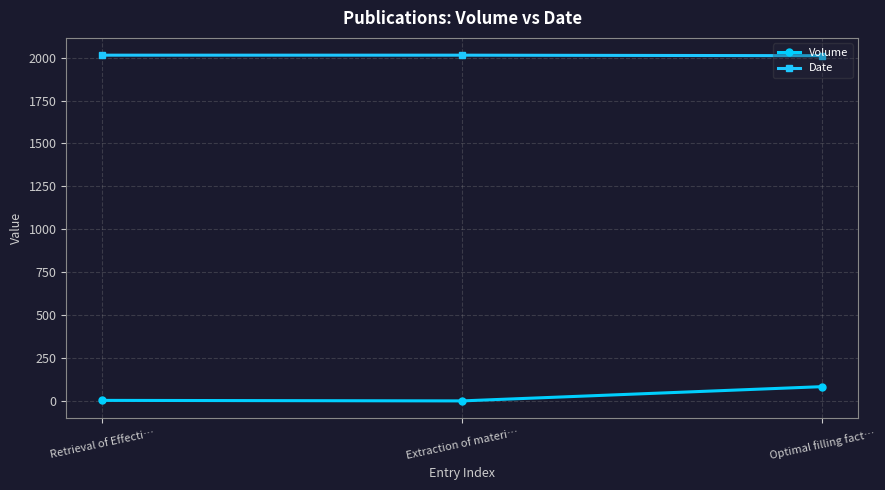

List the series in order of their peak value, highest first.

Date, Volume